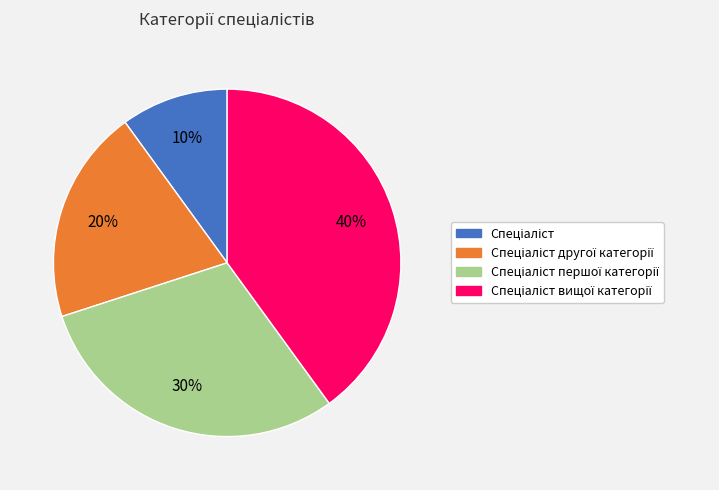

To the nearest percent, what is the average slice percentage?

25%